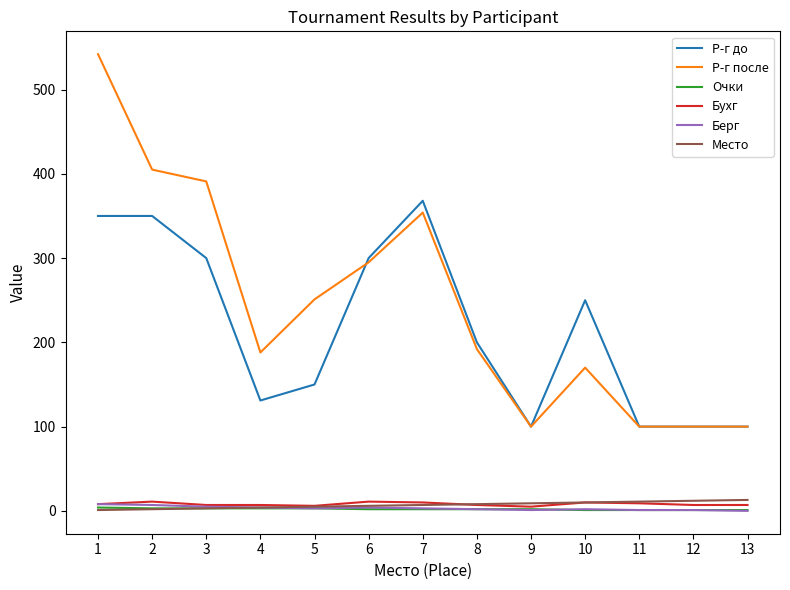

What is the total value across all series at 4?

337